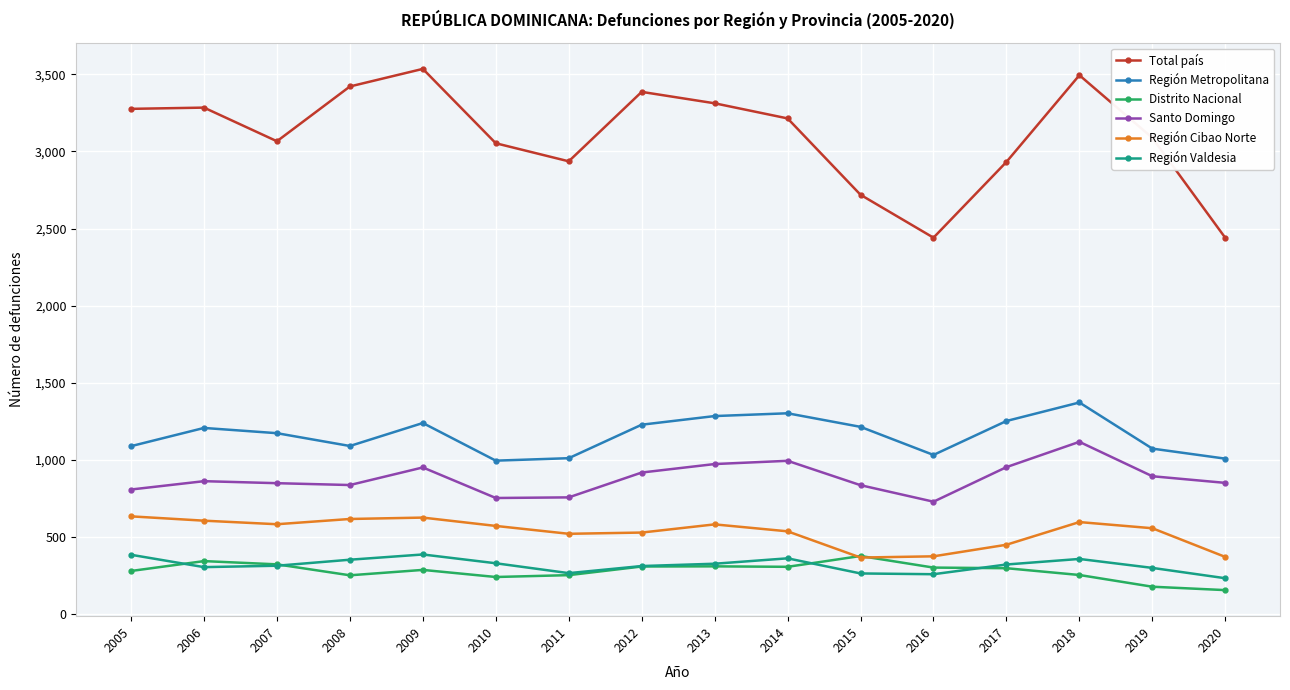

Which series has the largest total across all categories?

Total país